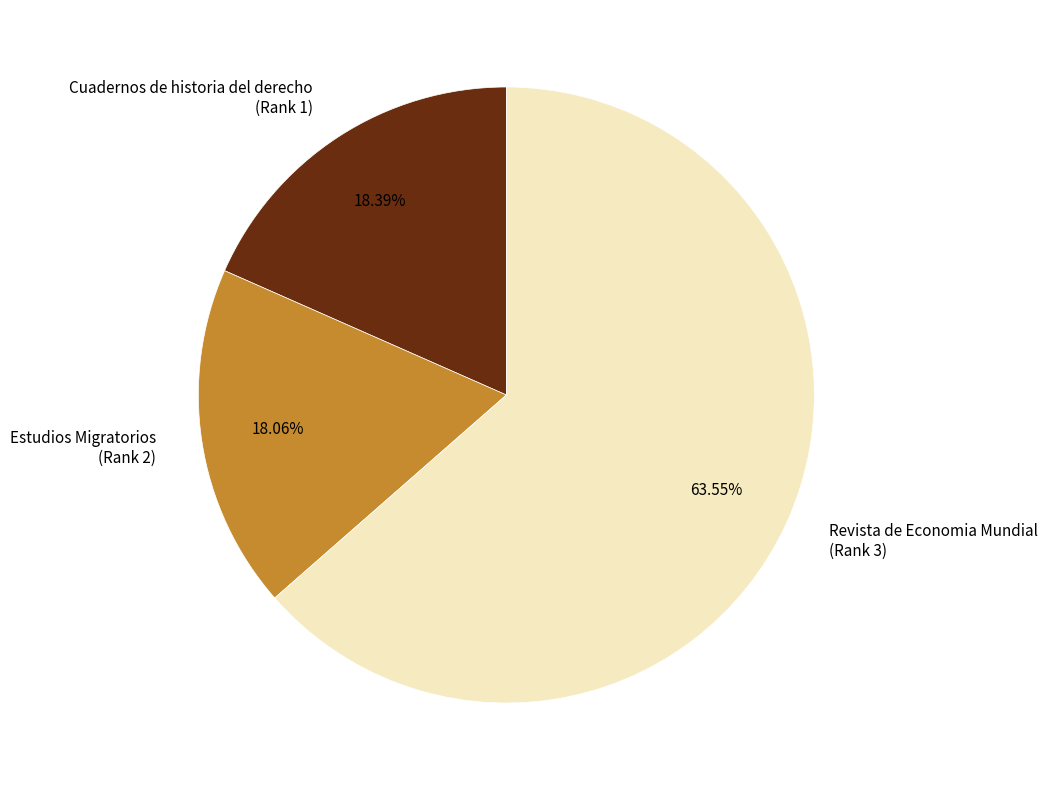

Which slice represents more than half of the pie?

Revista de Economia Mundial (Rank 3)